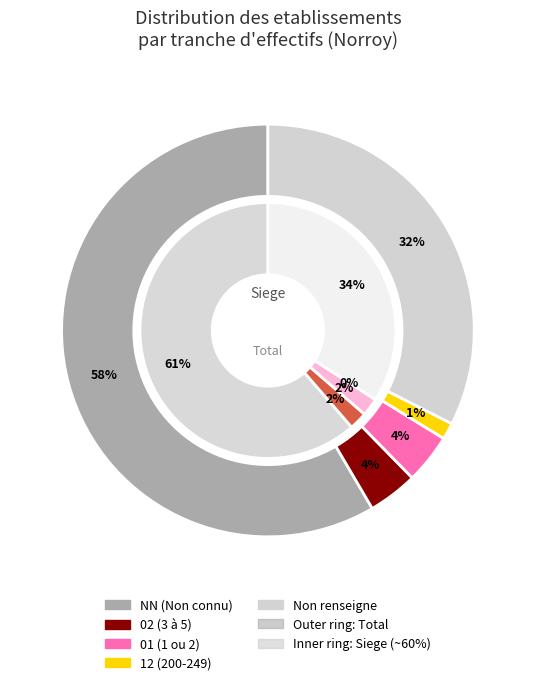

How many slices are in this pie chart?

6